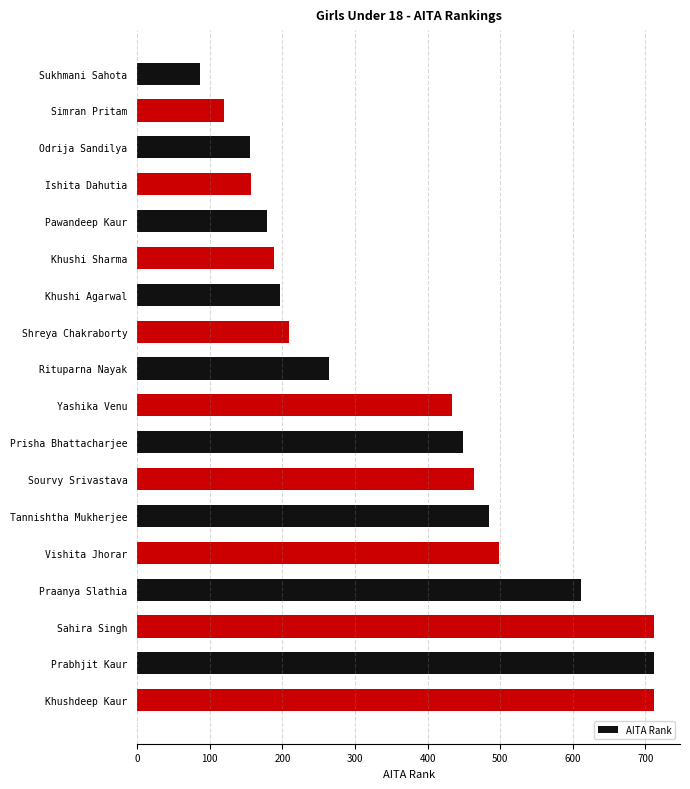

At which label is the value closest to 399?

Yashika Venu